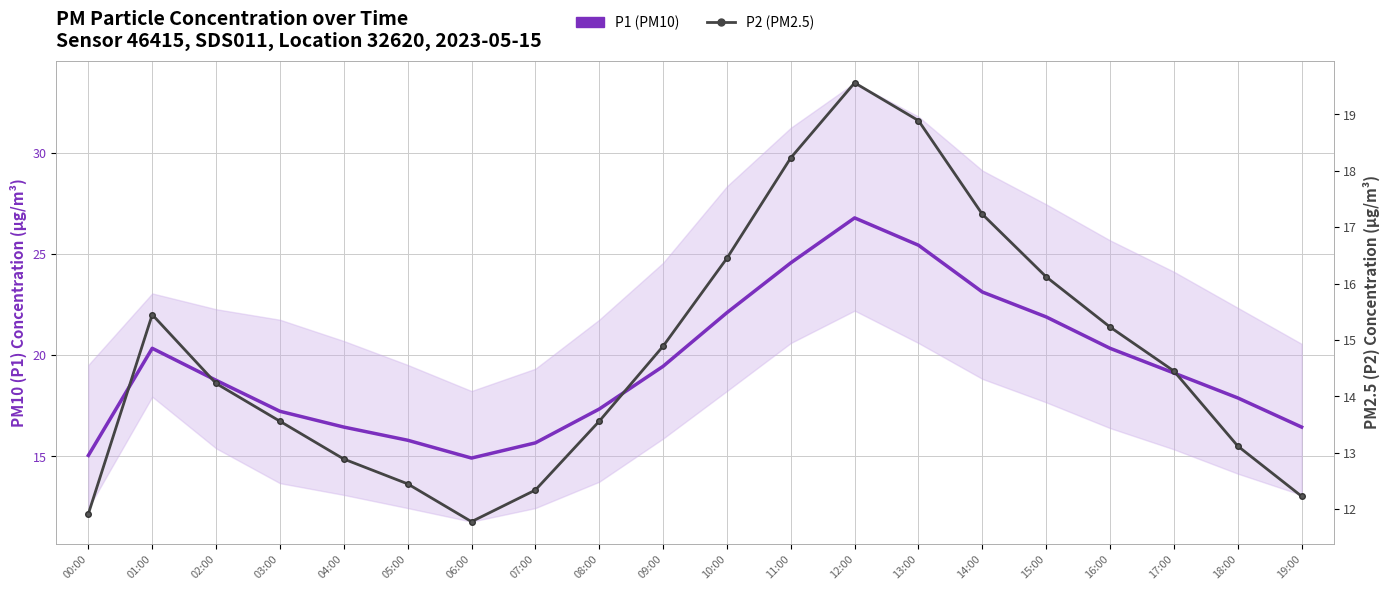

Is this an area chart (filled region under the line)?

No